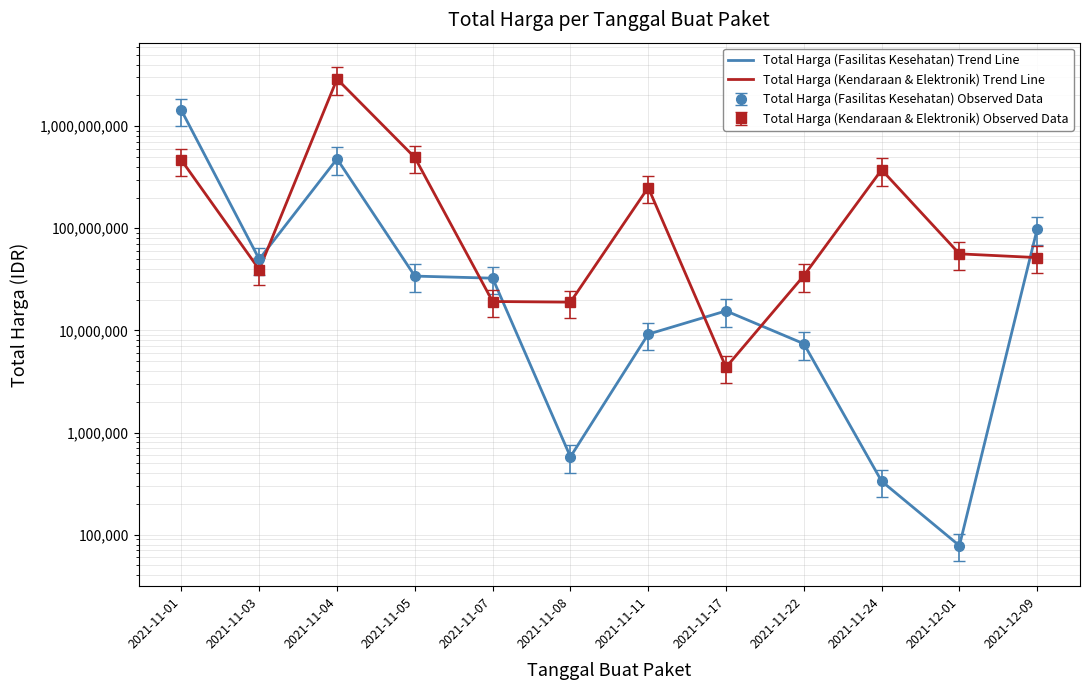

Between 2021-11-08 and 2021-11-17, which series saw the biggest shift?

Total Harga (Fasilitas Kesehatan) Trend Line